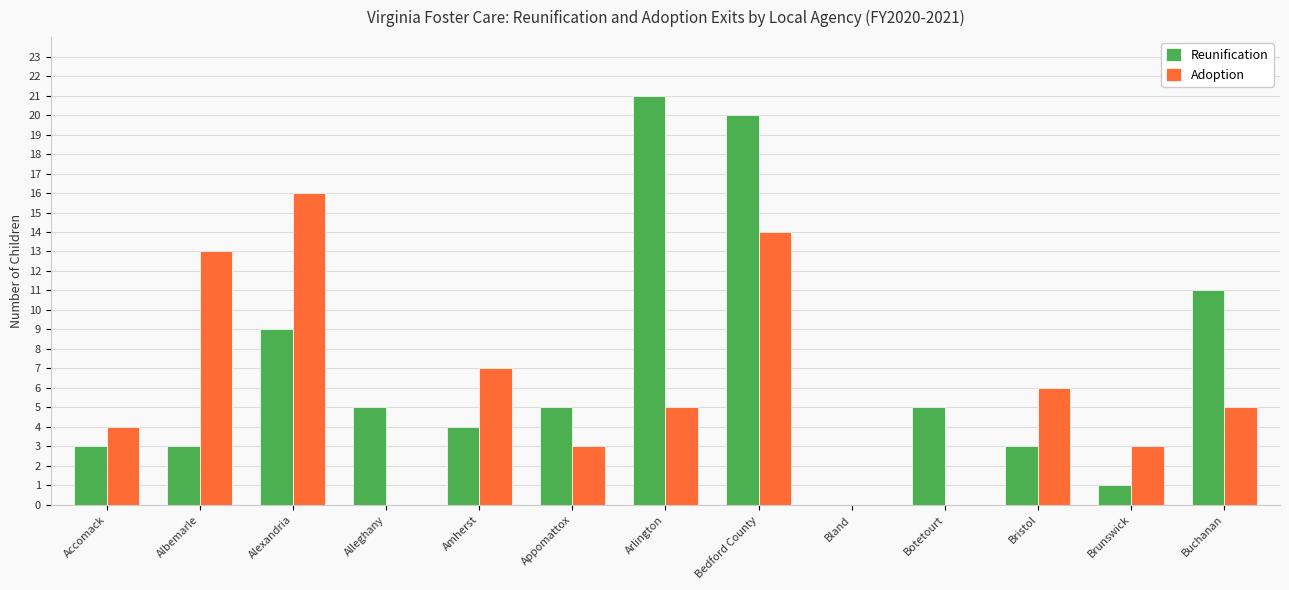

How many categories are shown in the chart?

13